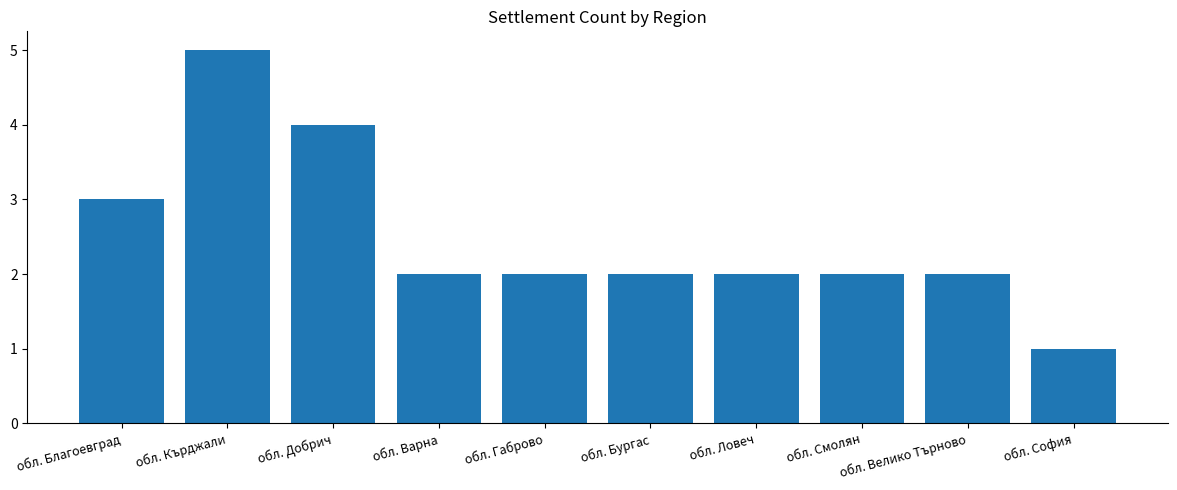

What is the difference between the maximum and second lowest values?

3